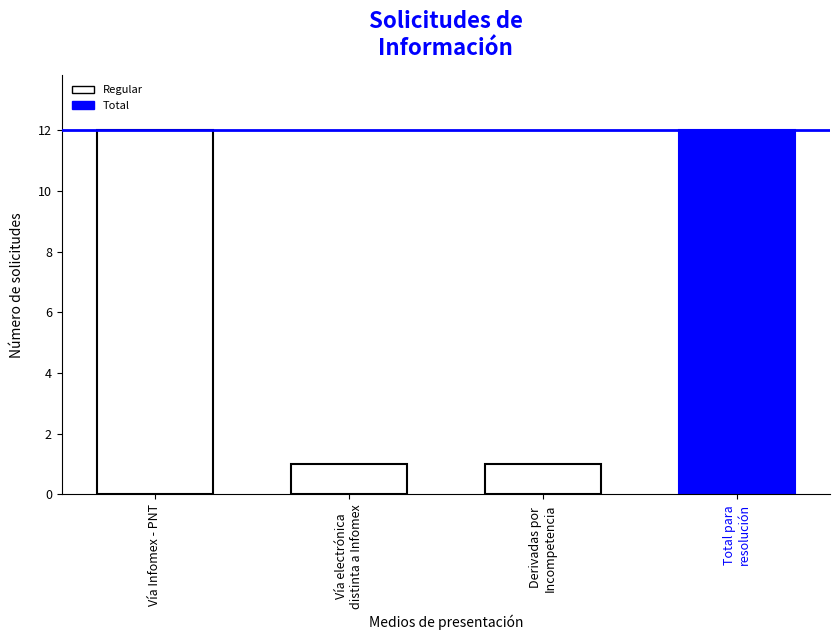

List the labels in order of value, largest first.

Vía Infomex - PNT, Total para resolución, Vía electrónica distinta a Infomex - PNT, Derivadas por Incompetencia